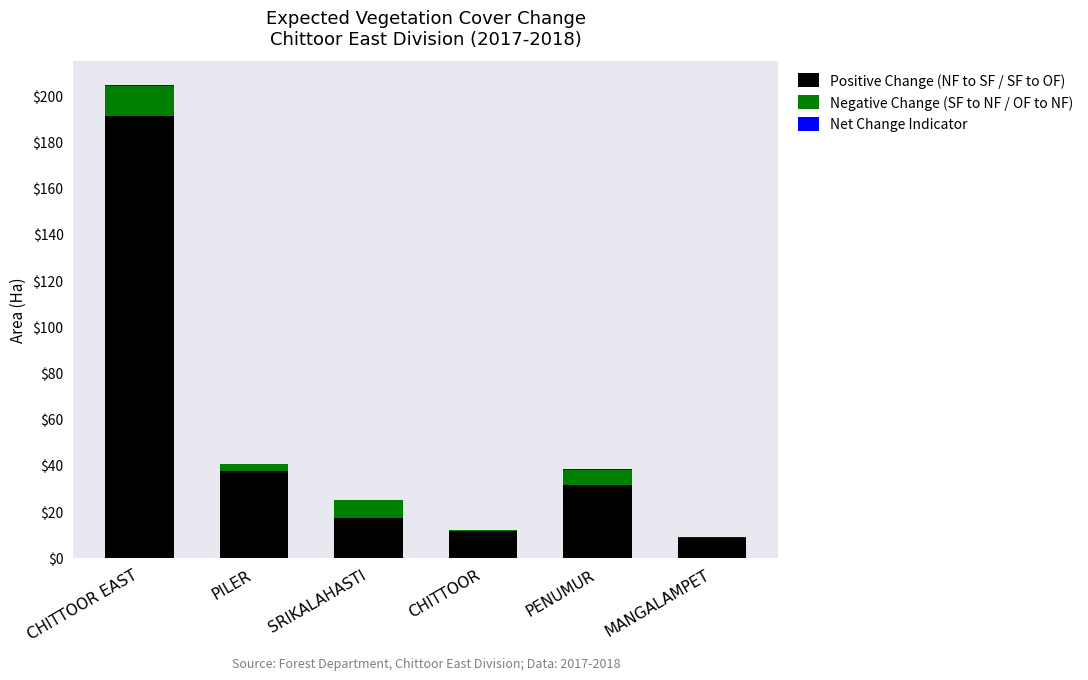

Is it true that Positive Change (NF to SF / SF to OF) equals 31.2 at PENUMUR?

True